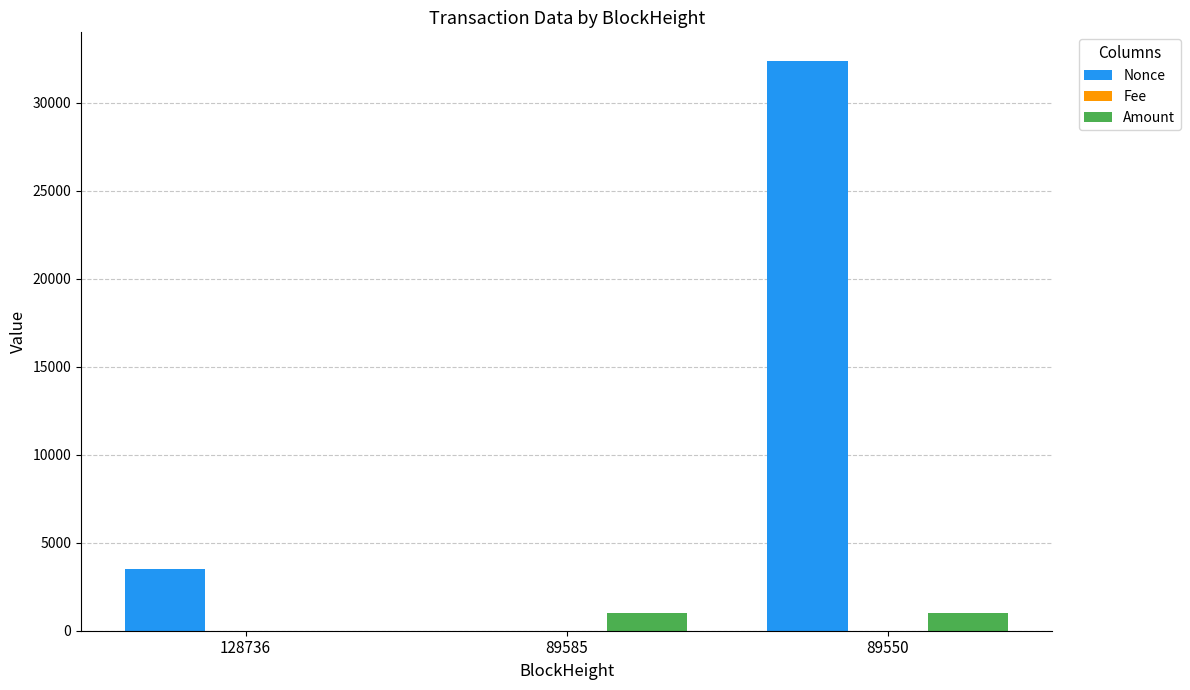

Count the number of categories in the chart.

3